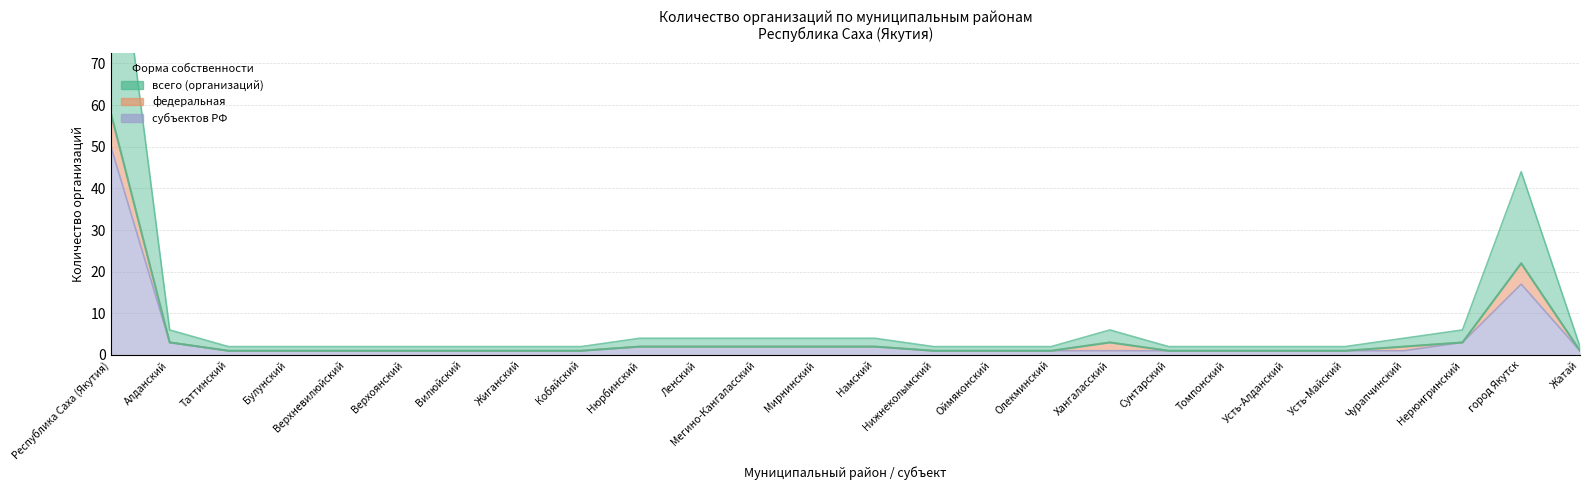

Which series has the largest range (max minus min)?

всего (организаций)